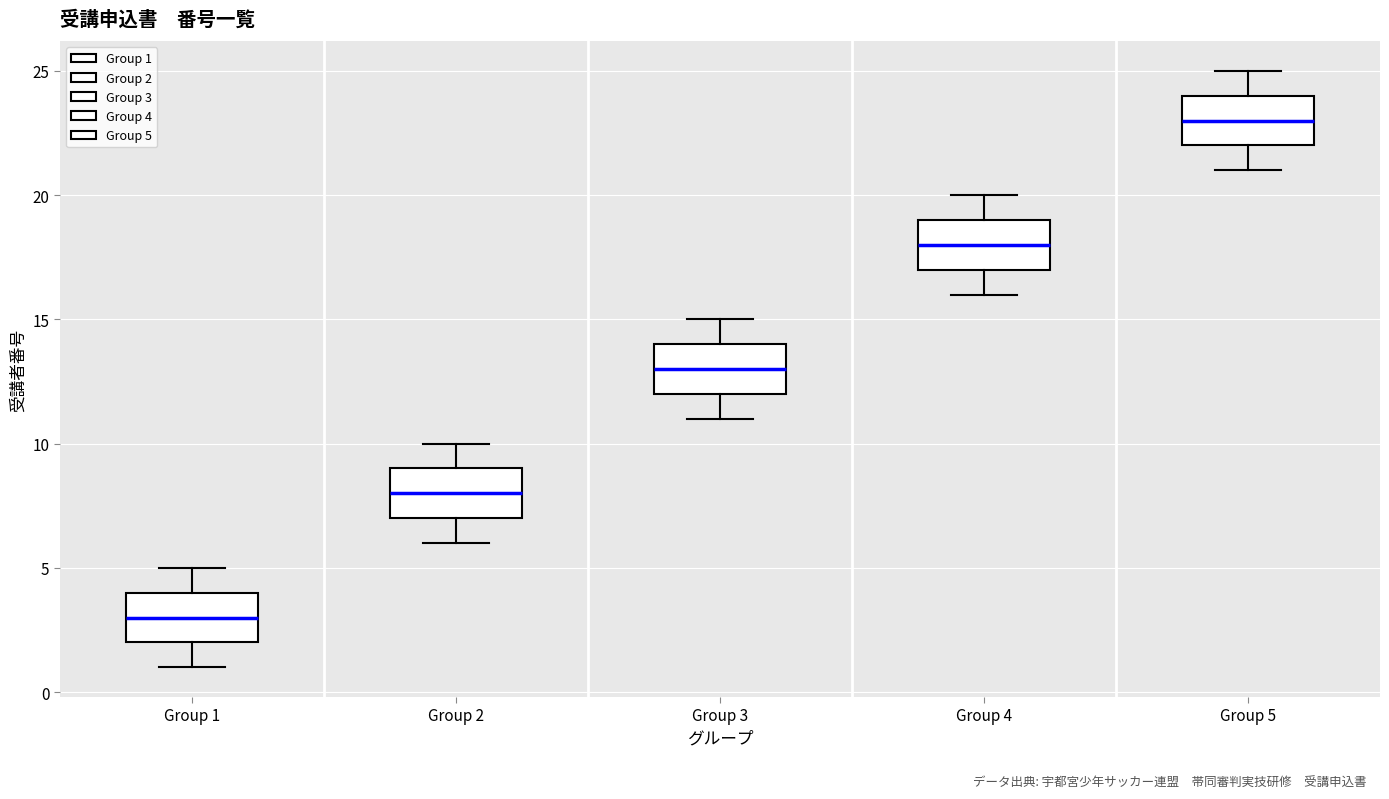

Which box has the lowest median line?

Group 1